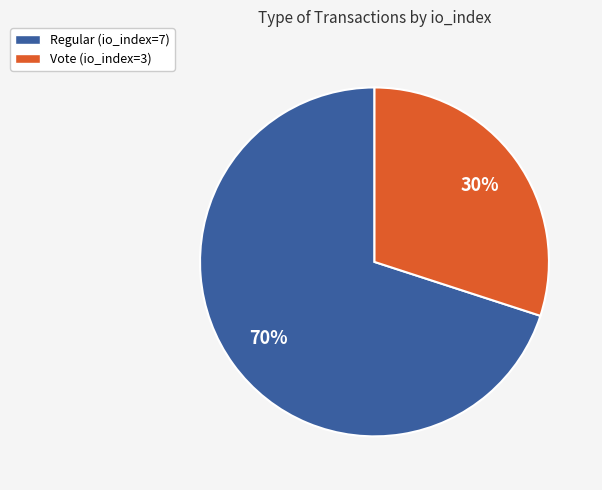

Count the number of slices in the pie.

2